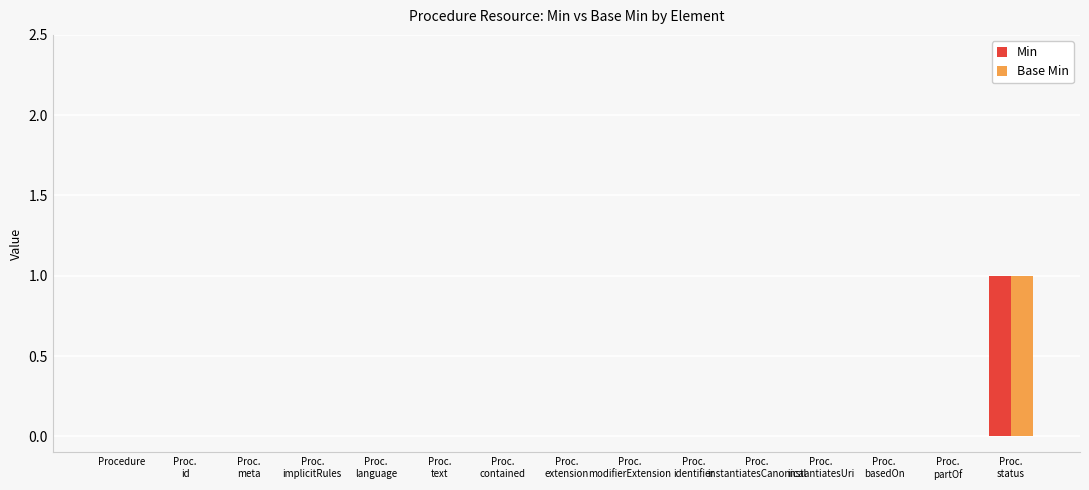

Count the Min values in the range 0 to 1.

15